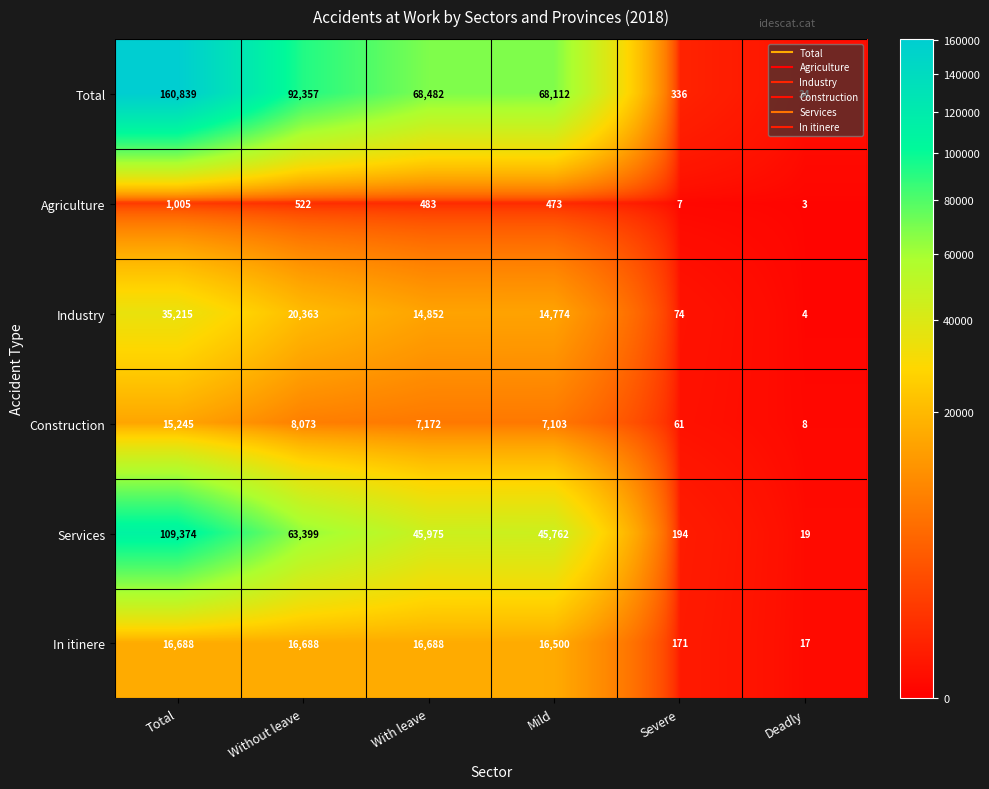

Which series has the largest total across all categories?

Total